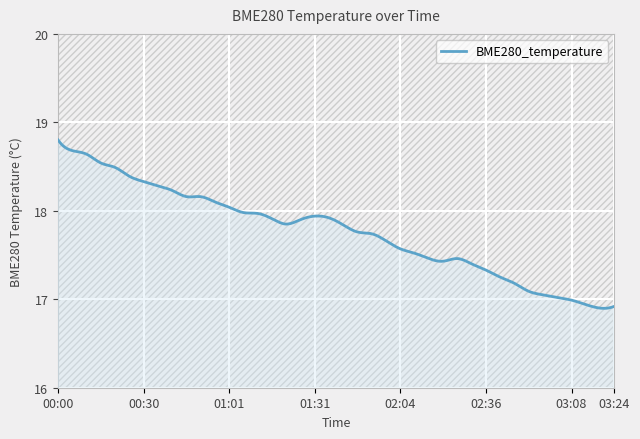

Is it true that the value at 01:16 is 17.9?

True